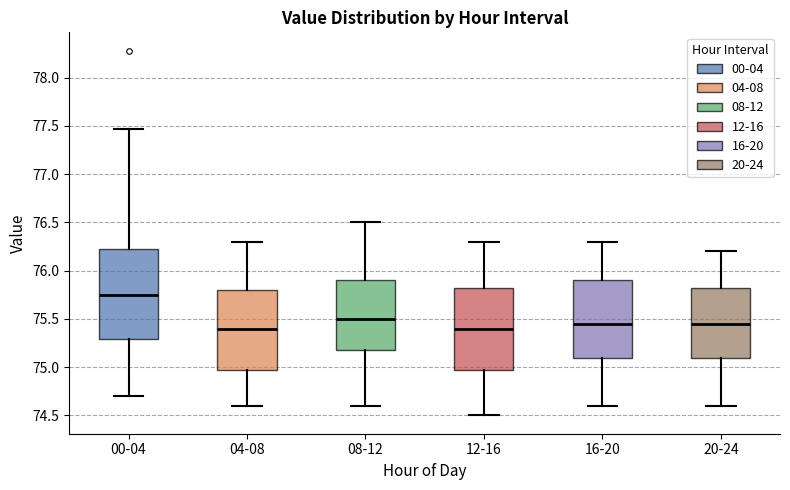

Which box's median line is the highest?

00-04